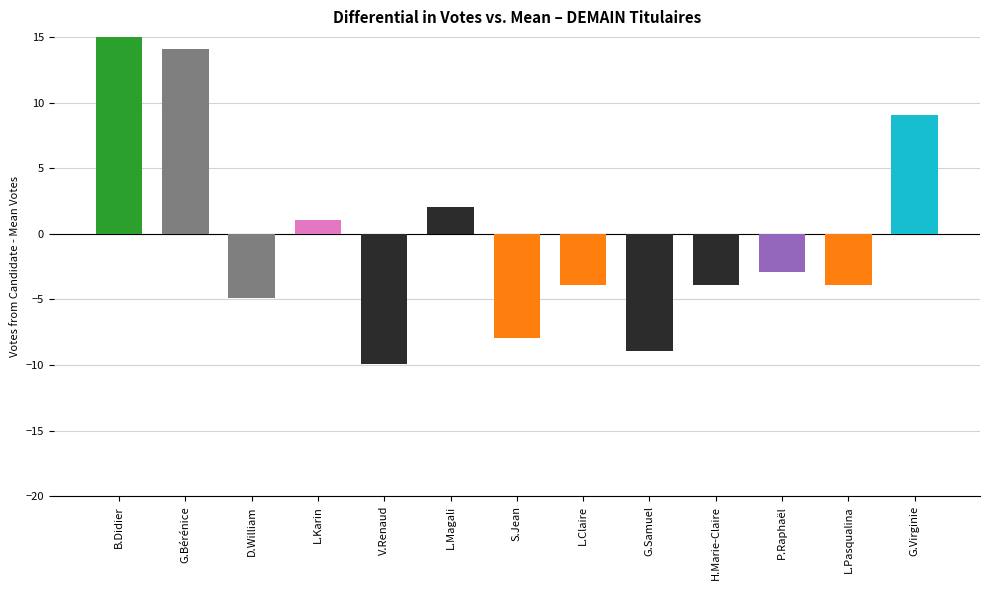

What is the value of the 8th bar from the left?

-3.9